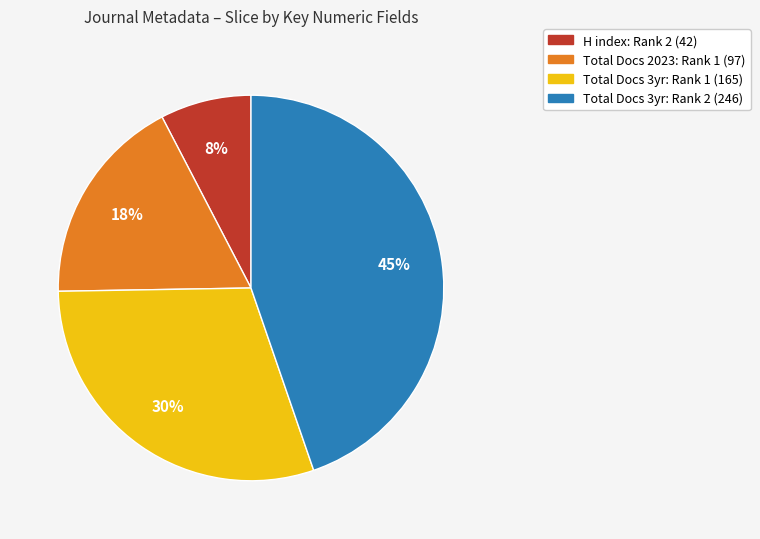

To the nearest percent, what is the difference between the largest and smallest slice percentages?

37%